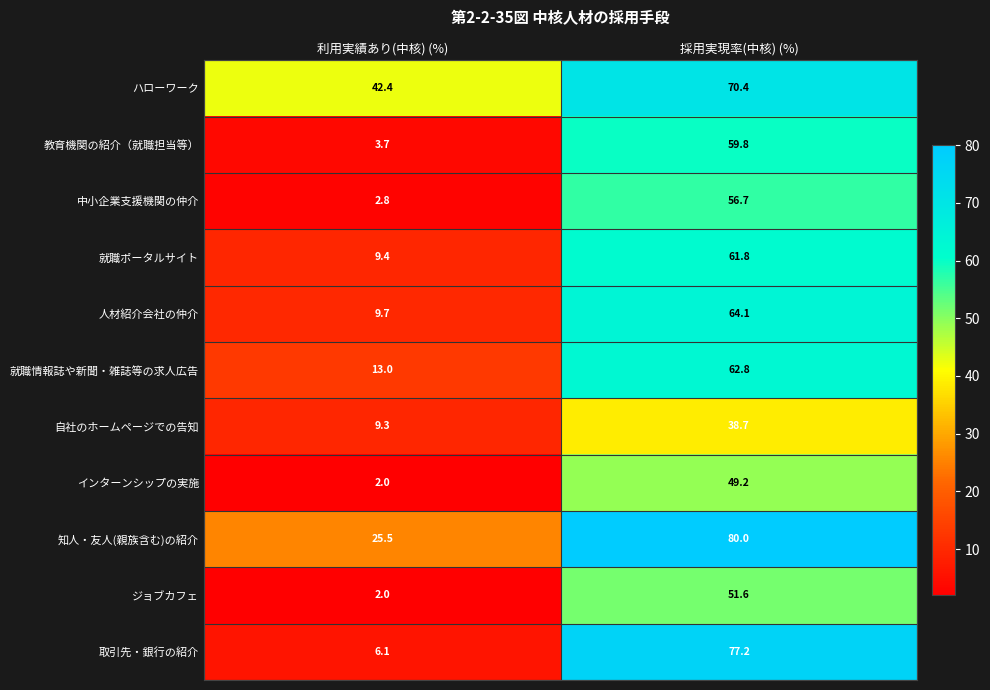

Between 利用実績あり(中核) (%) and 採用実現率(中核) (%), which series saw the biggest shift?

取引先・銀行の紹介